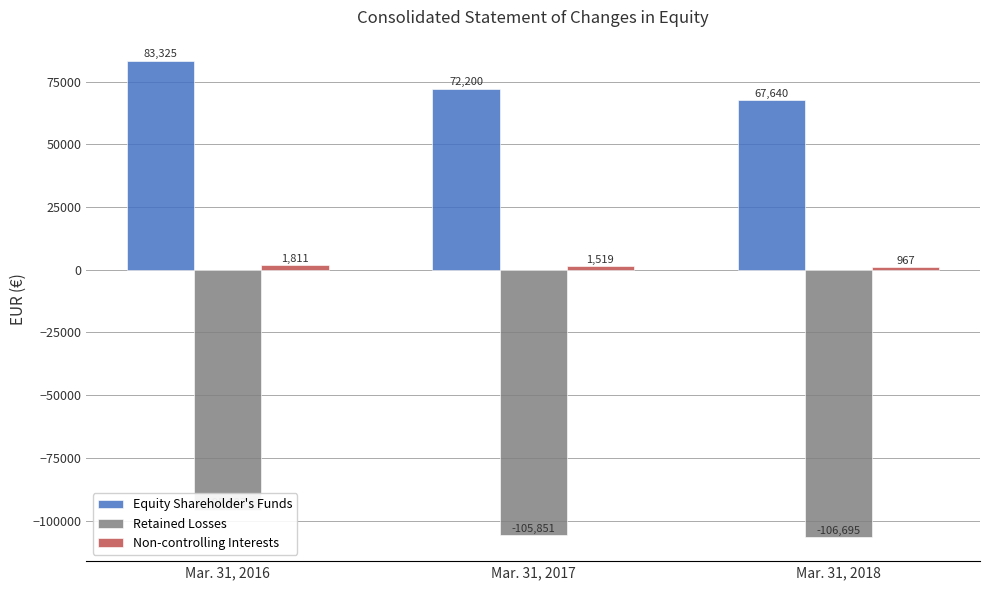

Which series has the widest spread of values?

Equity Shareholder's Funds